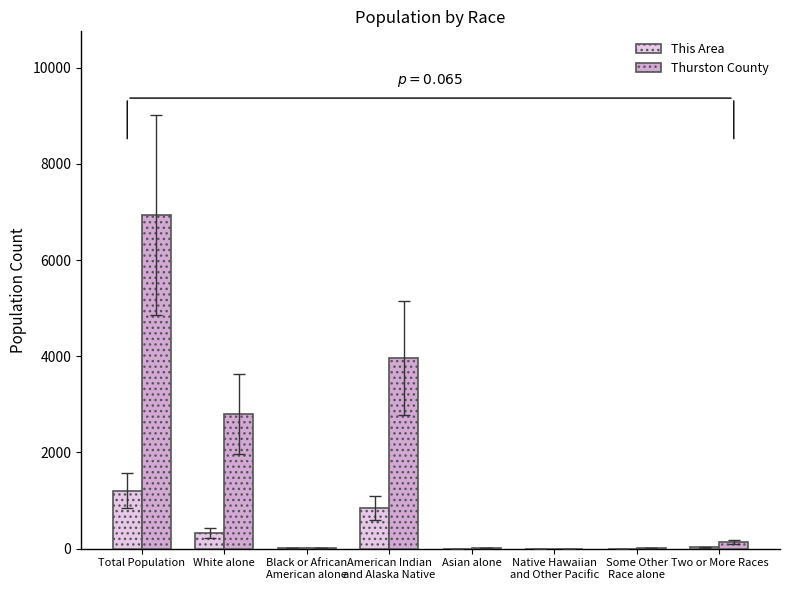

What is the greatest value displayed?

6940